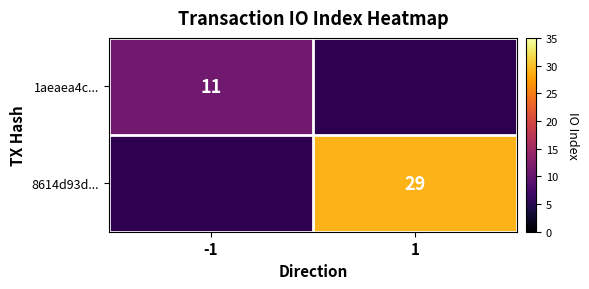

The 8614d93d... series shows 41 at 1. True or false?

False